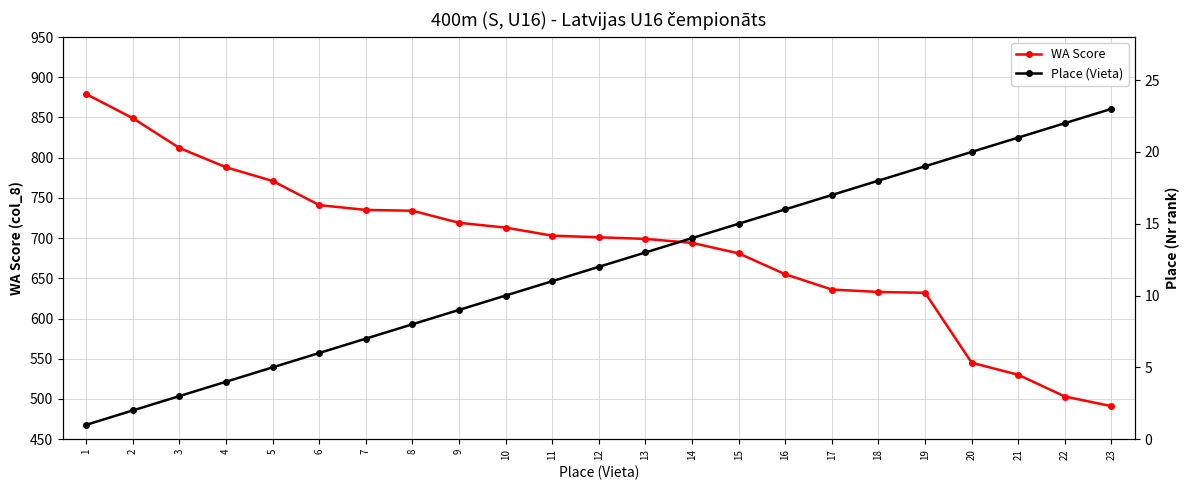

Reading left to right, what are all the values shown in this chart?

WA Score: 879	849	812	788	771	741	735	734	719	713	703	701	699	694	681	655	636	633	632	545	530	503	491
Place (Vieta): 1	2	3	4	5	6	7	8	9	10	11	12	13	14	15	16	17	18	19	20	21	22	23